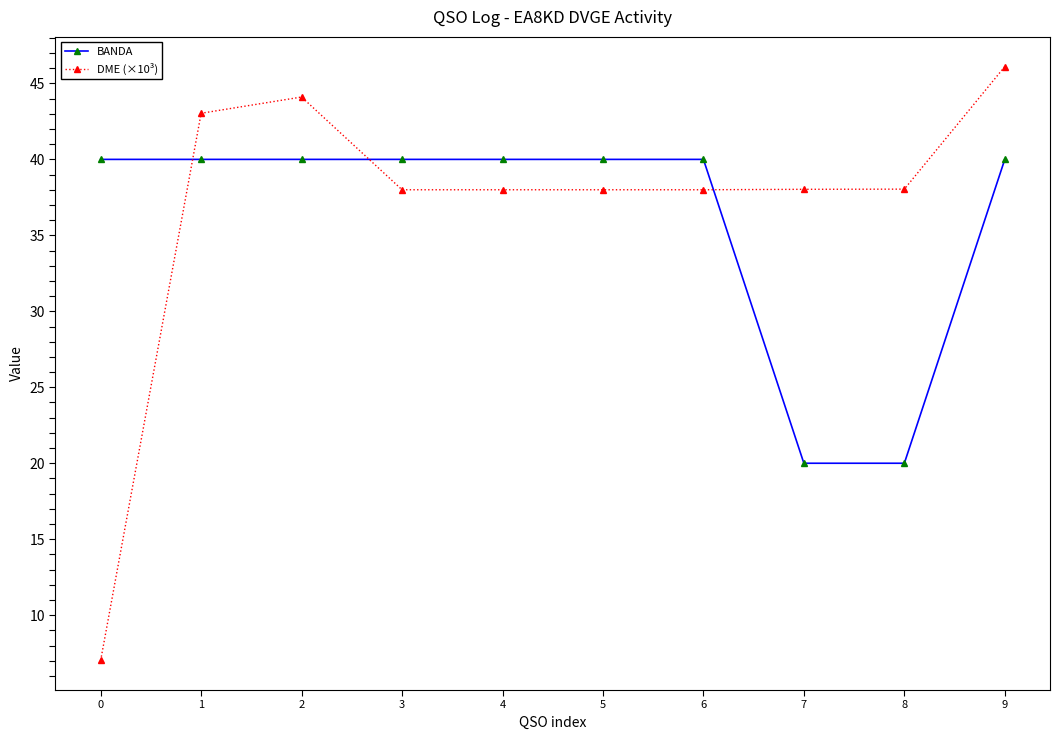

Is it true that BANDA equals 40.0 at 4?

True